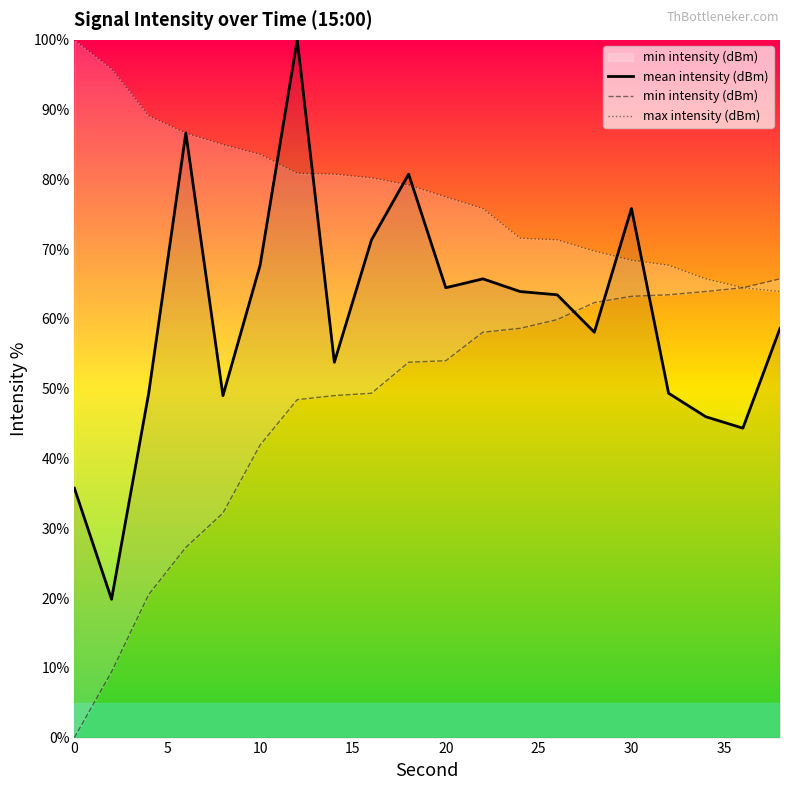

What is the difference between the maximum and minimum values in the max intensity (dBm) series?

36.1